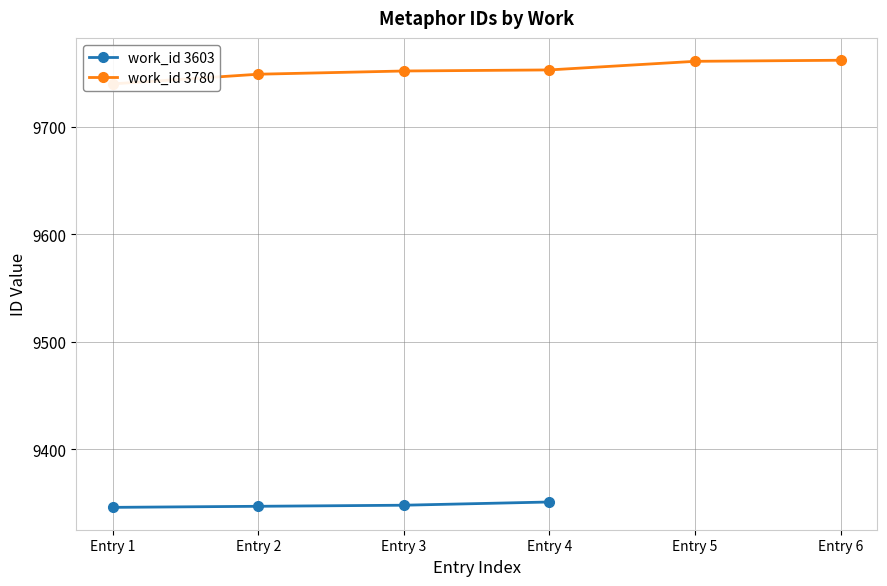

Which series has the largest range (max minus min)?

work_id 3780